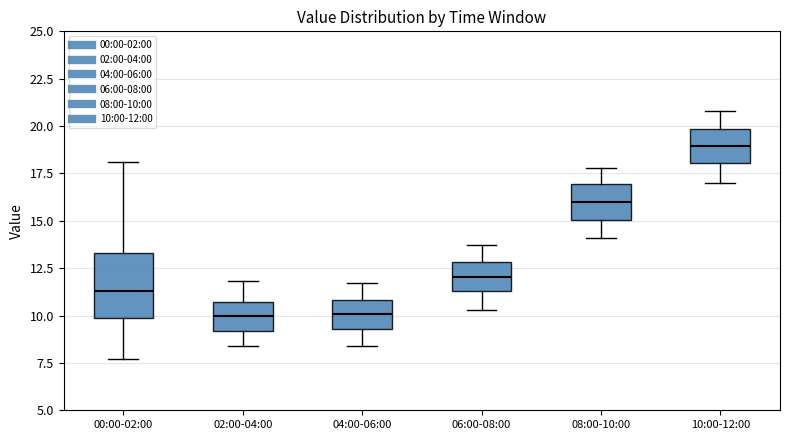

Which box is the tallest, from its lower edge to its upper edge?

00:00-02:00